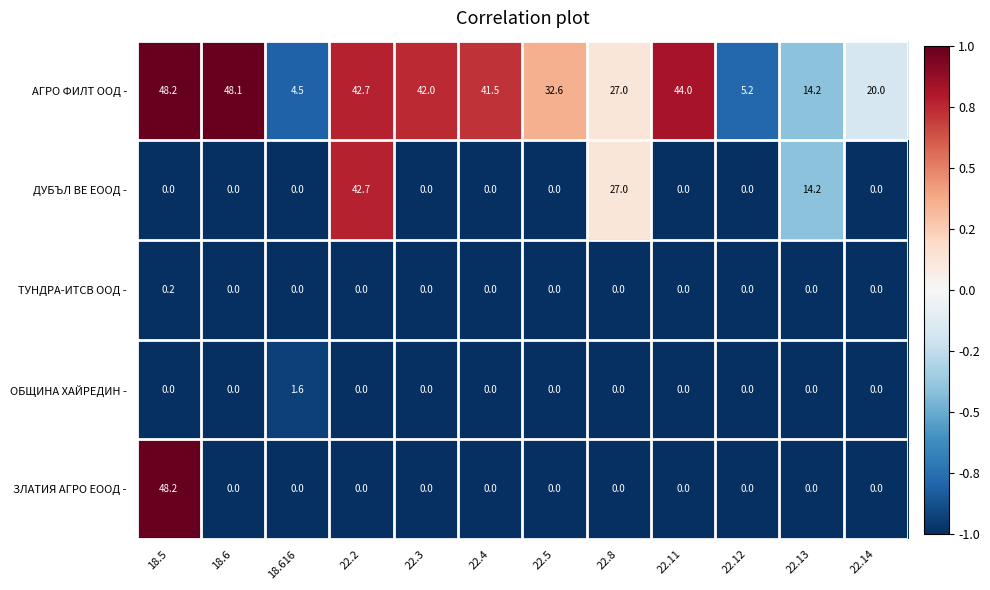

Count the number of categories in the chart.

12